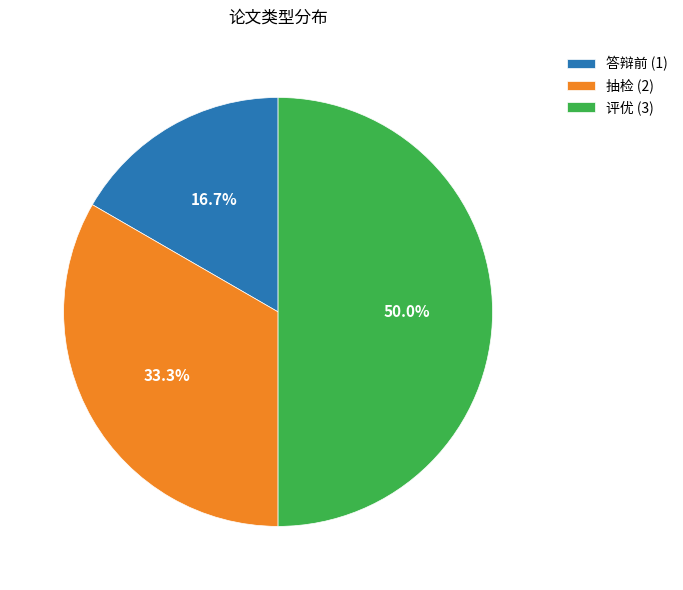

To the nearest percent, what portion does 答辩前 represent?

17%